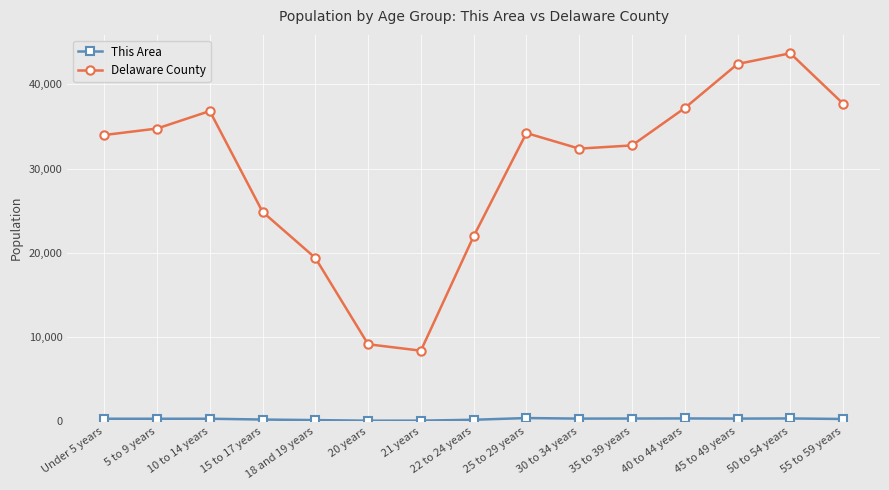

What is the difference between the maximum and minimum values in the Delaware County series?

35314